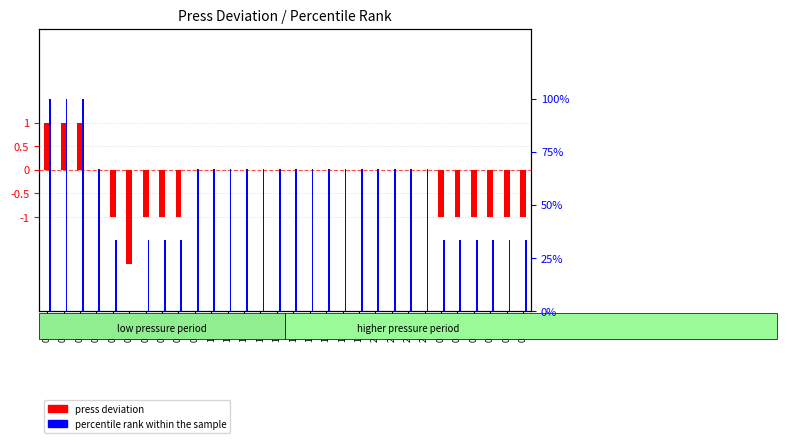

How many values in press deviation are below zero?

11